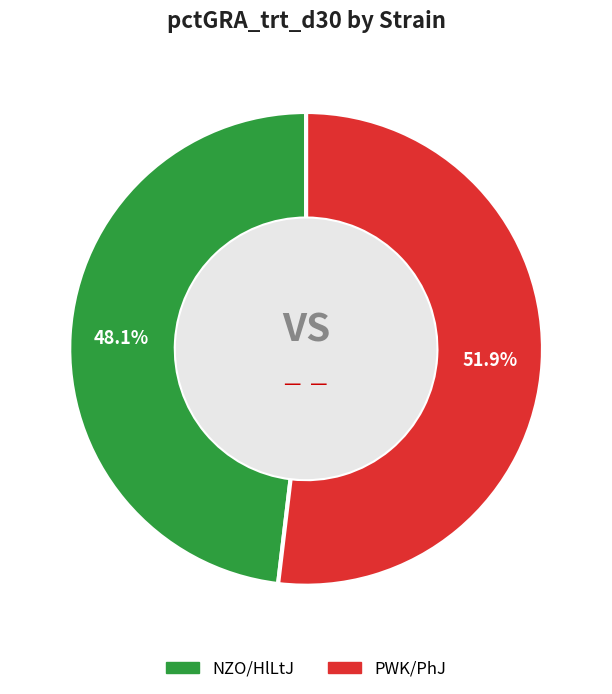

What percentage do PWK/PhJ and NZO/HlLtJ together represent?

100.0%